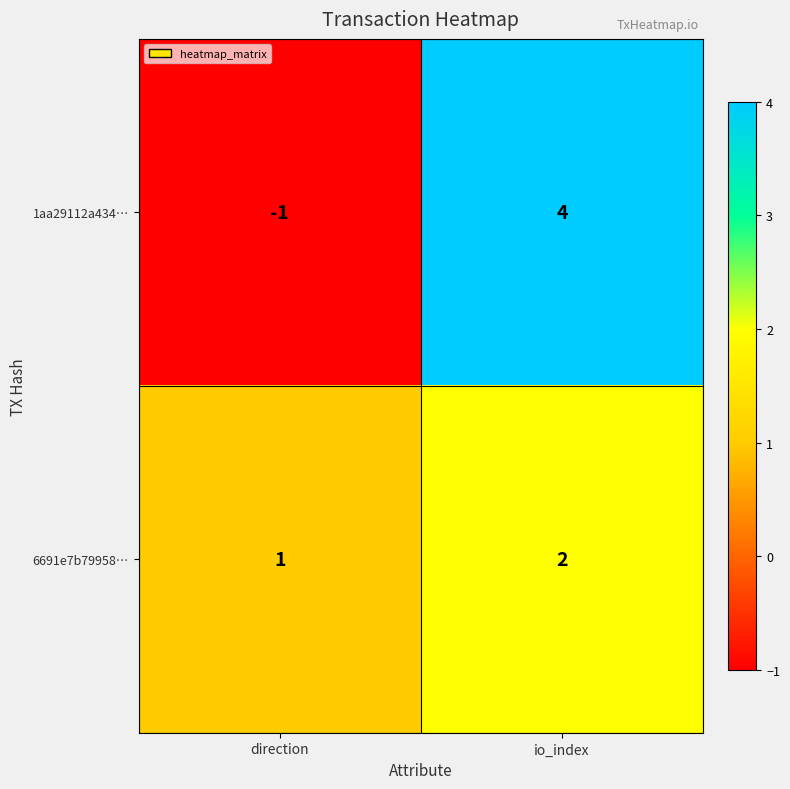

What is the sum of the 6691e7b79958… values at direction and io_index?

3